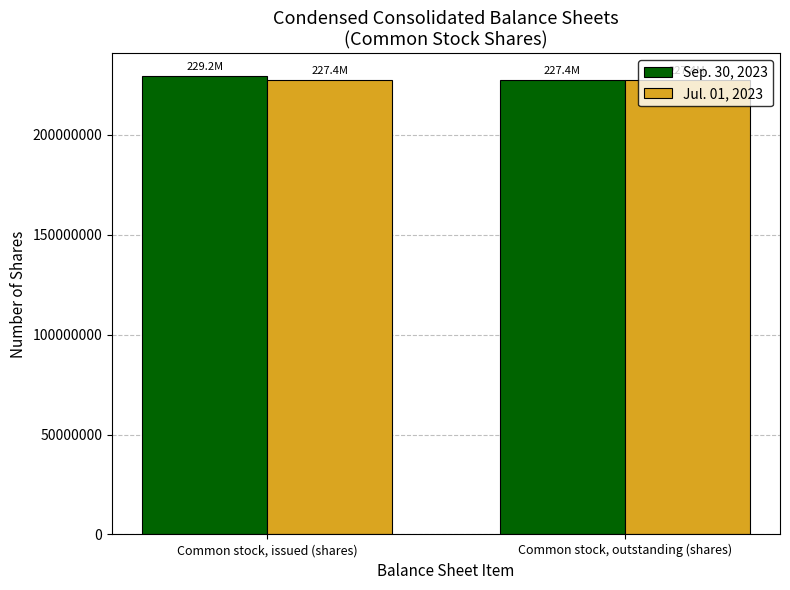

What is the average value of the Sep. 30, 2023 series?

228300000